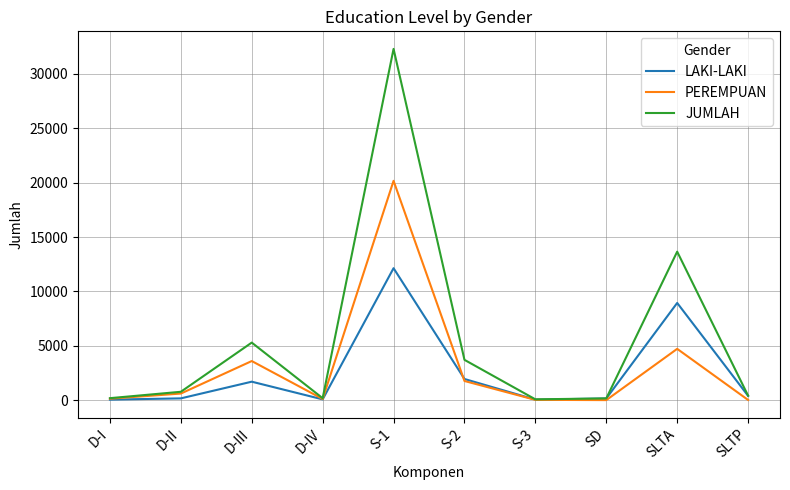

Where is LAKI-LAKI nearest to the value 6090?

SLTA